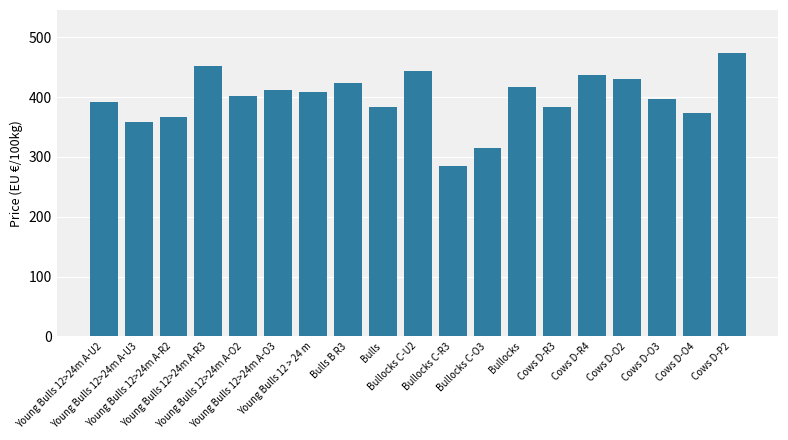

What is the value of the 17th bar from the left?

397.4